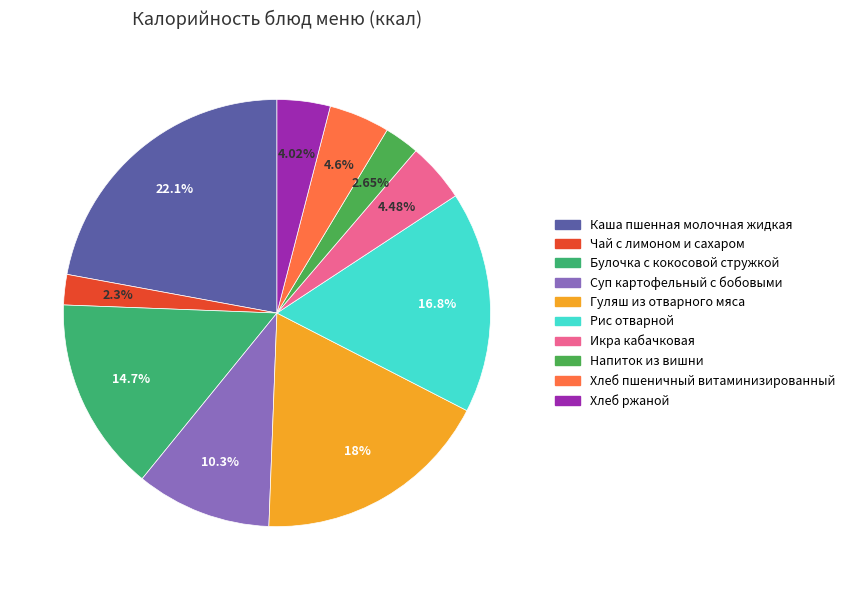

Which category has the smallest portion of the pie?

Чай с лимоном и сахаром